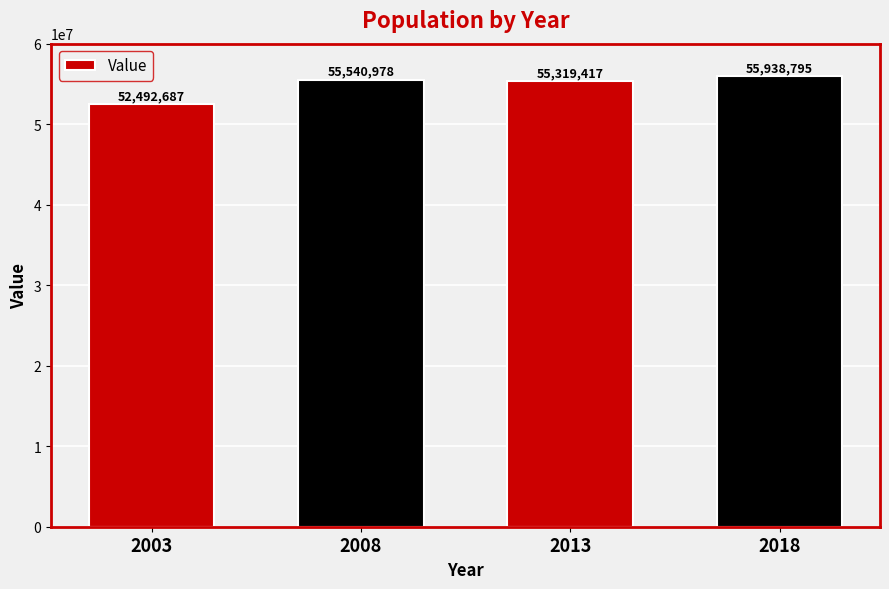

Where is the data nearest to the value 54215741?

2013